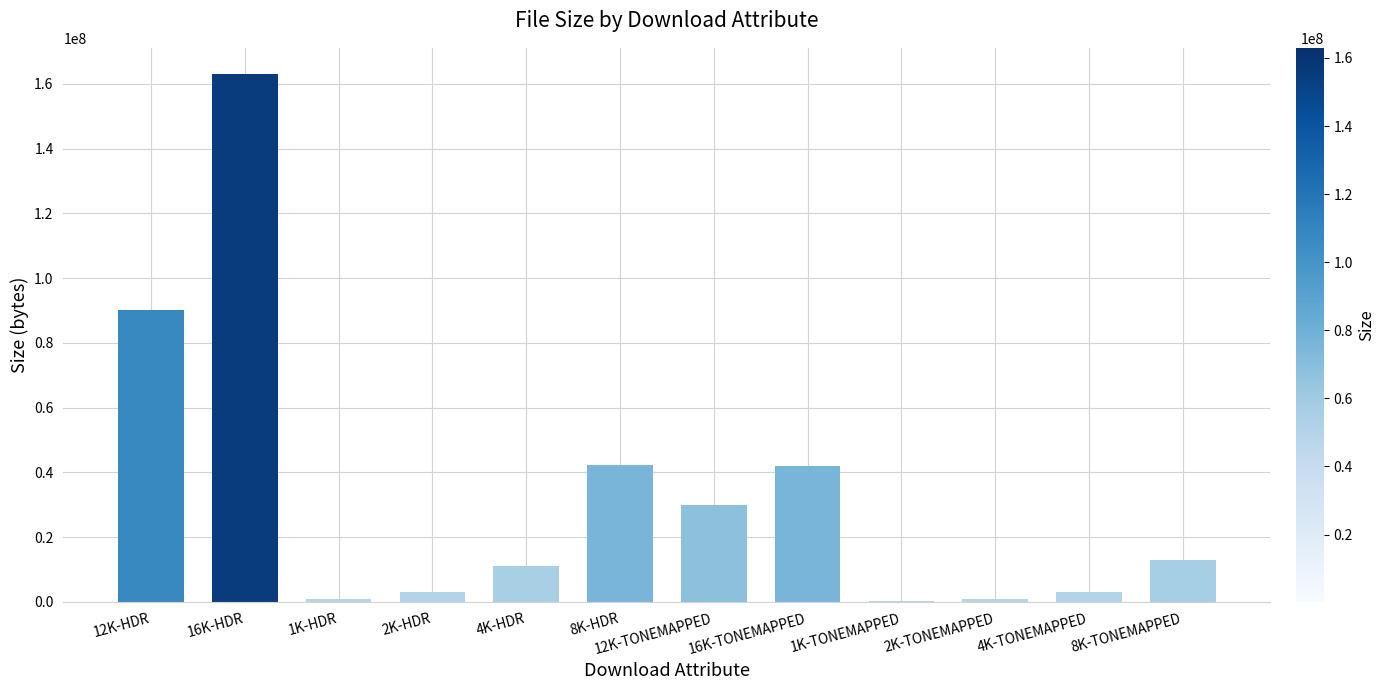

At which label is the value closest to 81585732?

12K-HDR